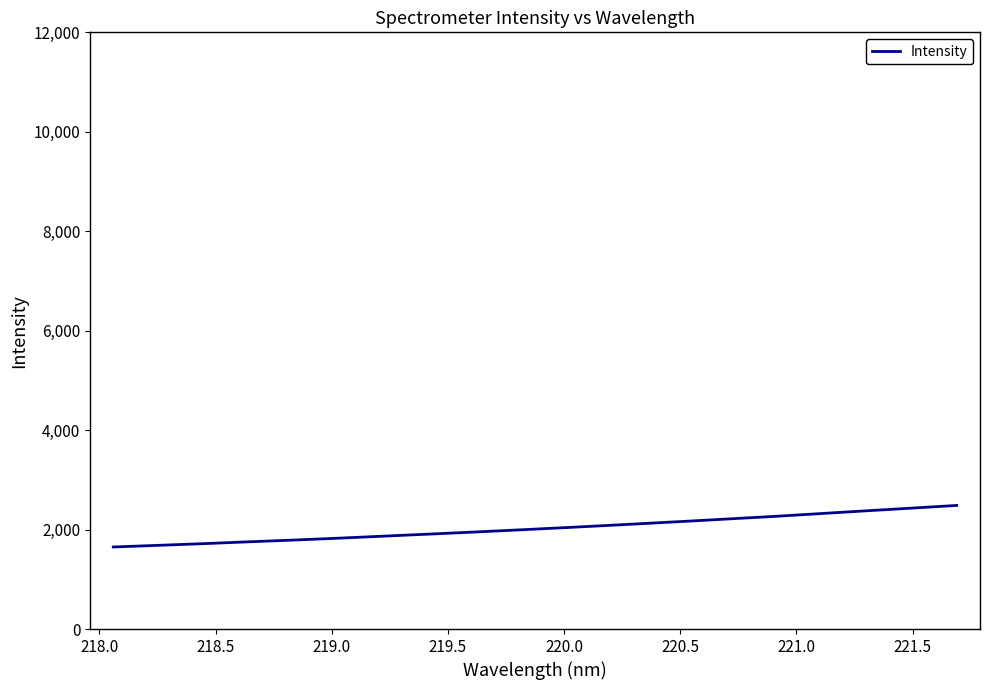

What is the difference between the maximum and minimum values?

835.8